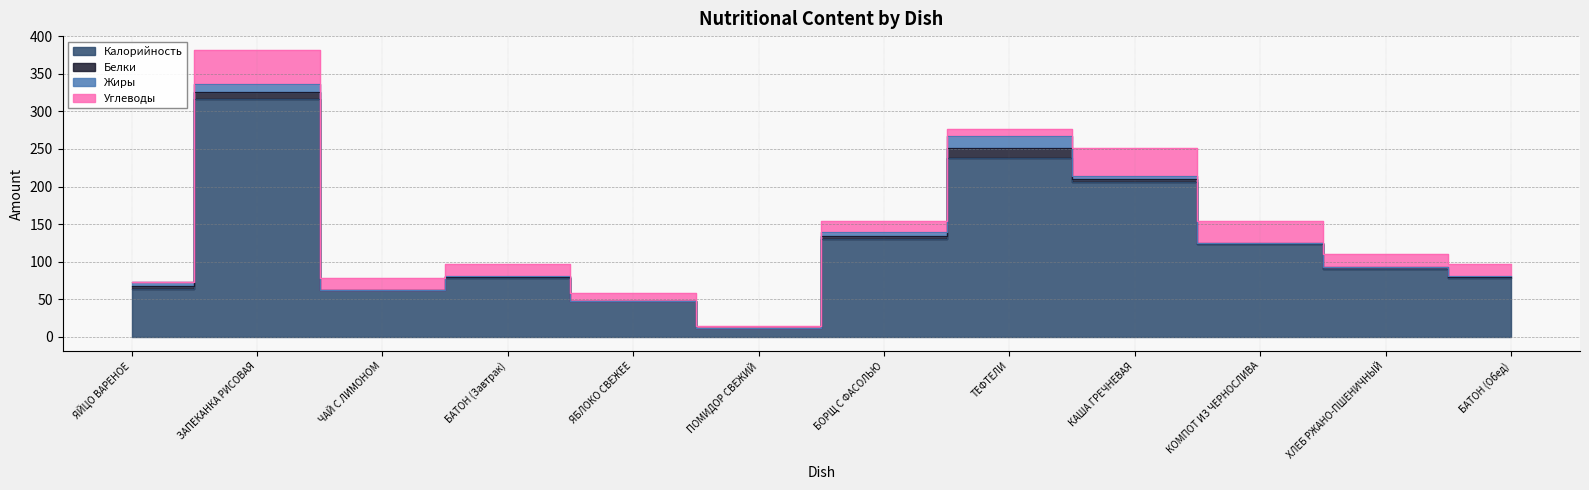

What is the difference between the second highest and minimum values in the Калорийность series?

227.0